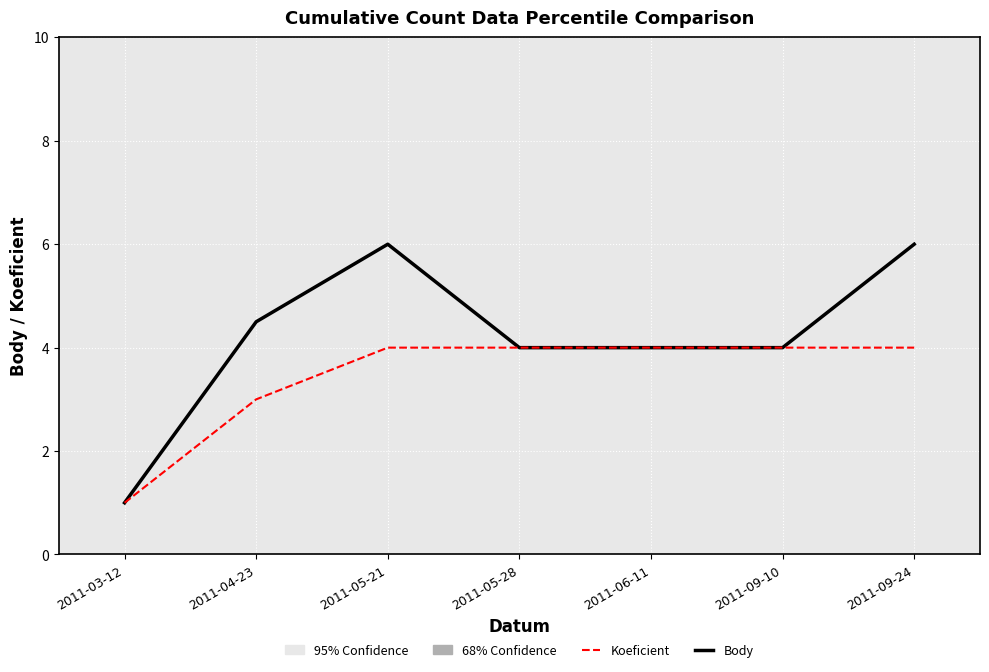

What position from the left is 2011-09-10?

6